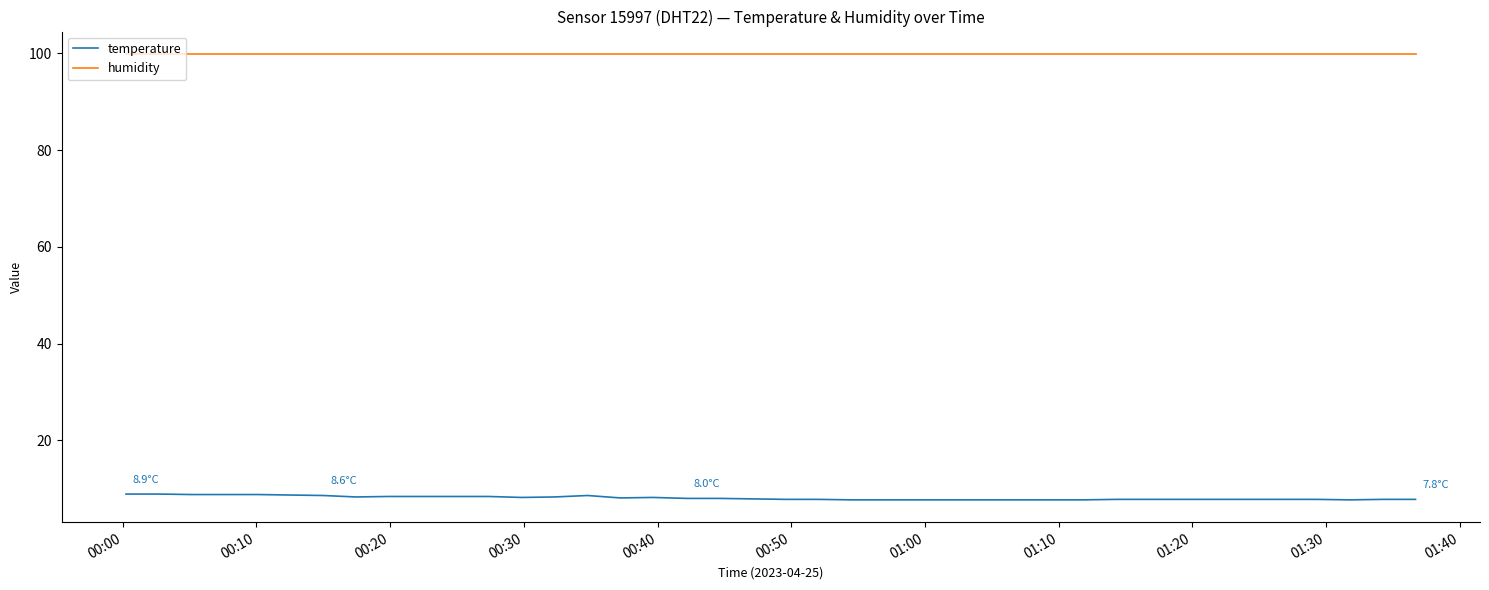

At how many categories does at least one series exceed 73?

40